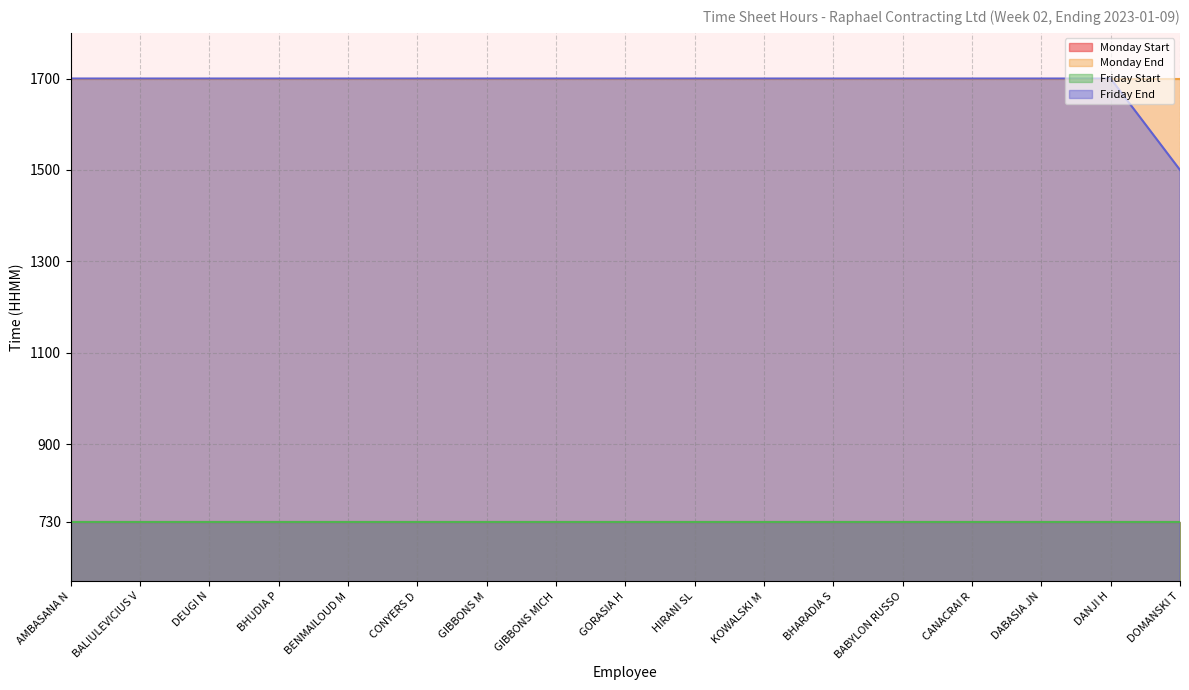

True or false: Monday Start and Monday End intersect in this chart.

False